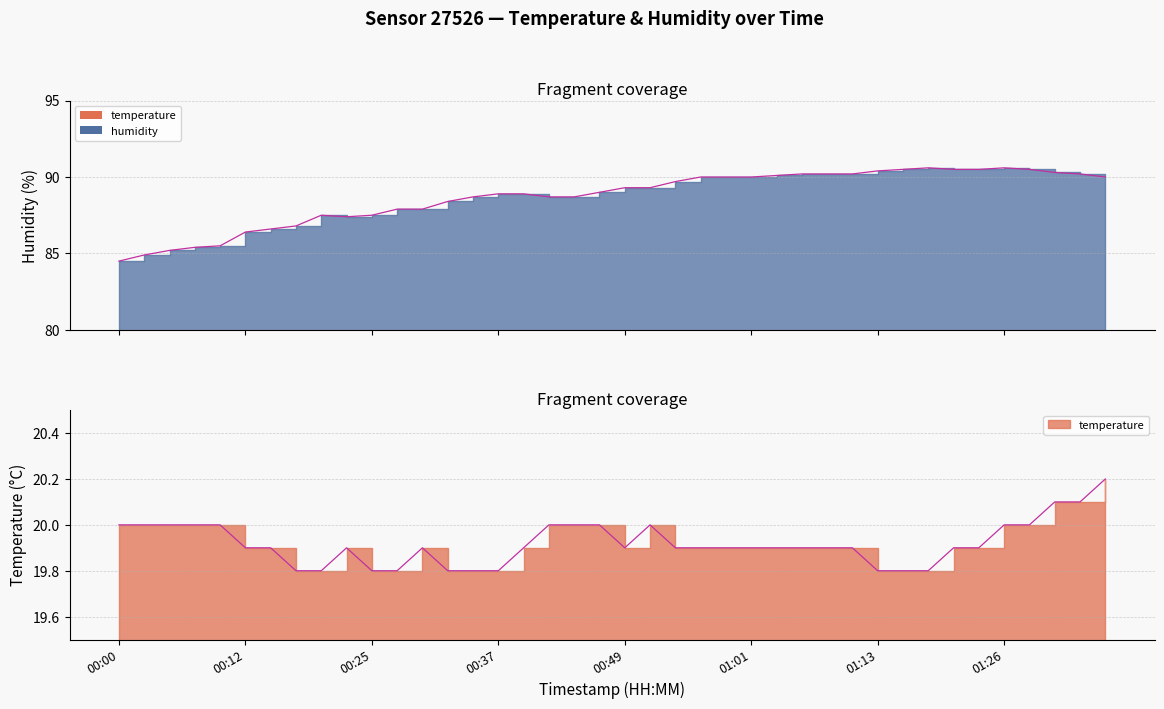

Between 00:05 and 00:44, which series saw the biggest shift?

humidity